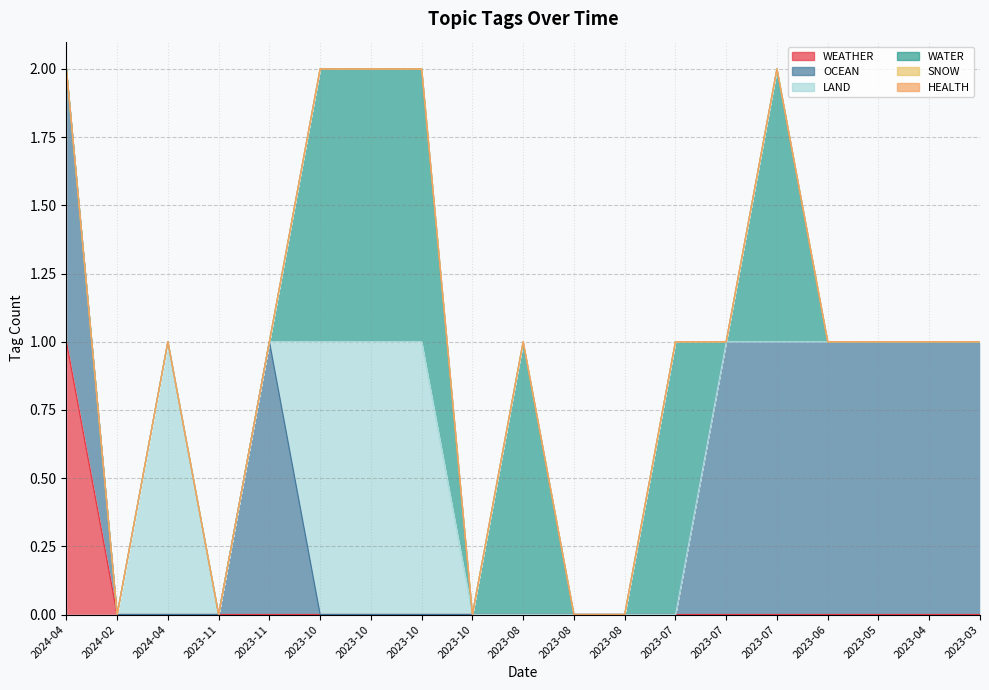

What is the total value across all series at 2023-10?

2